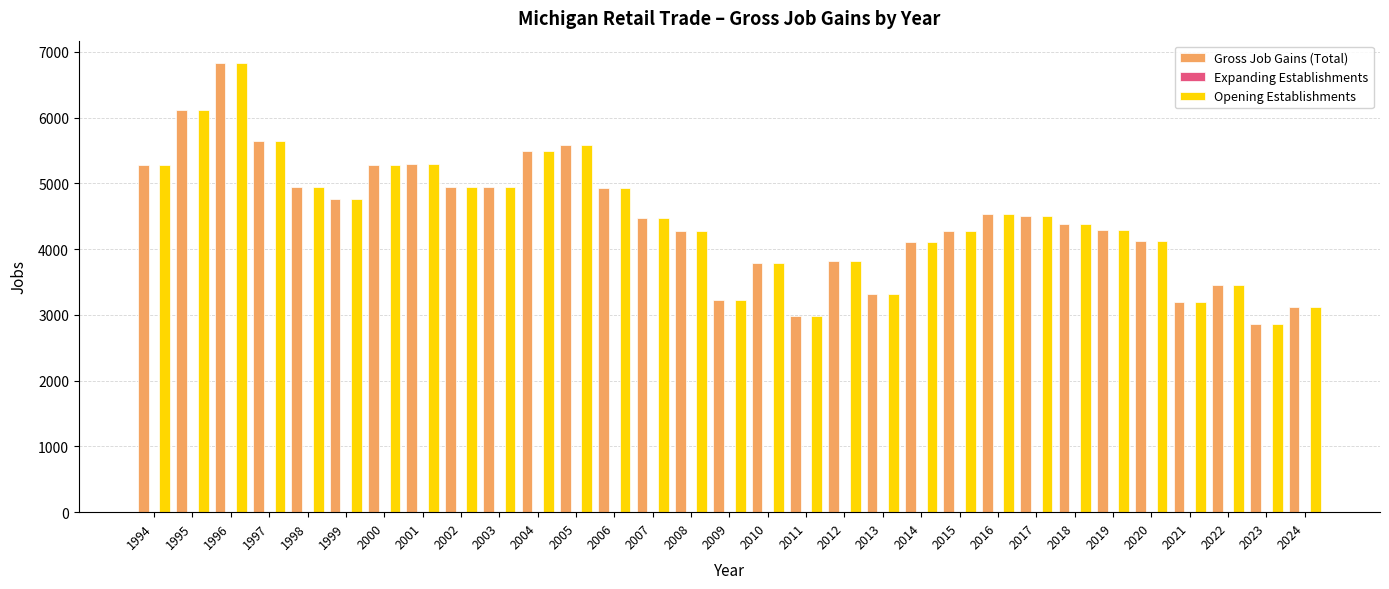

What is the sum of the Opening Establishments values at 2023 and 2014?

6972